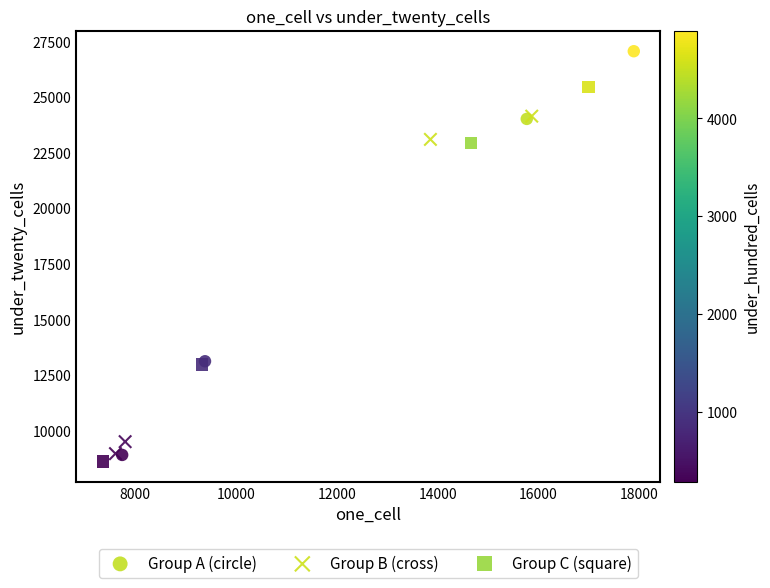

Which series contains the highest Y value?

Group A (circle)